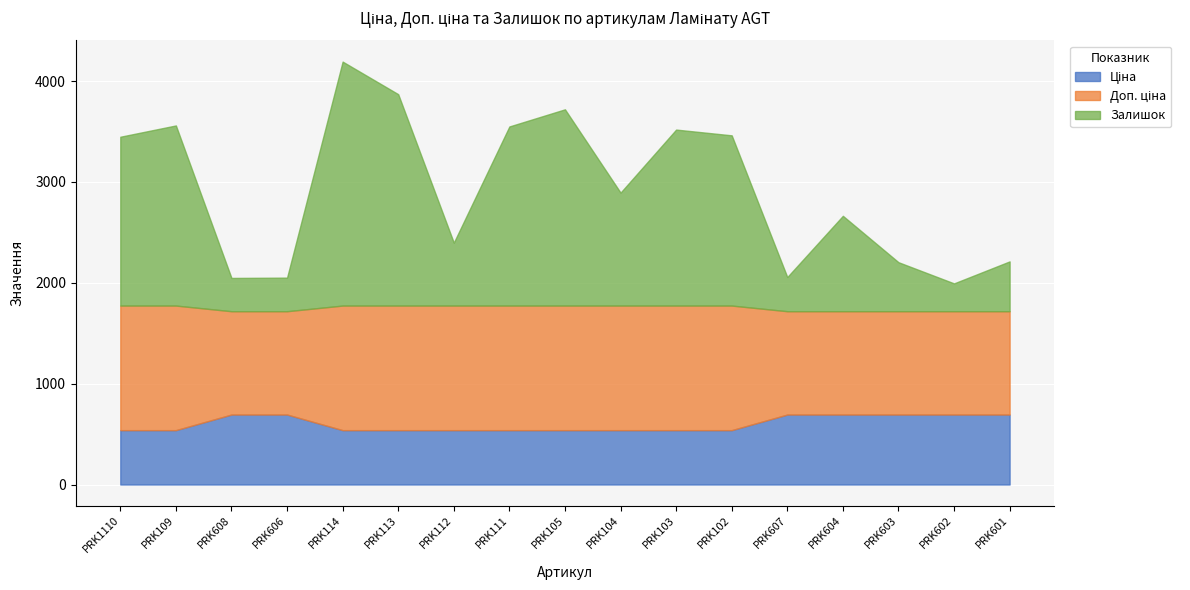

What is the maximum value for Ціна?

693.7